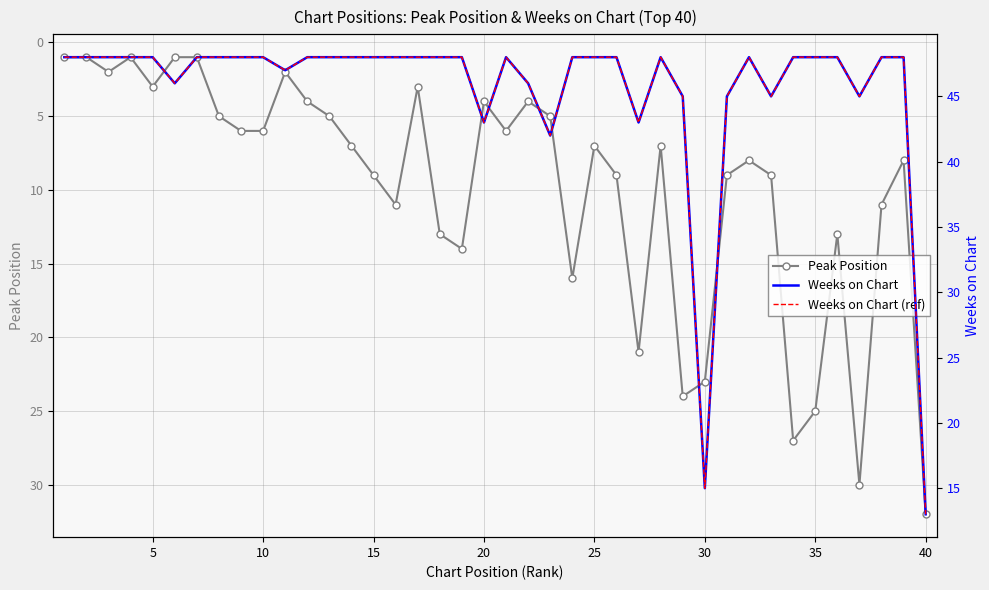

At 12, list the series in order from largest to smallest.

Weeks on Chart, Weeks on Chart (ref), Peak Position